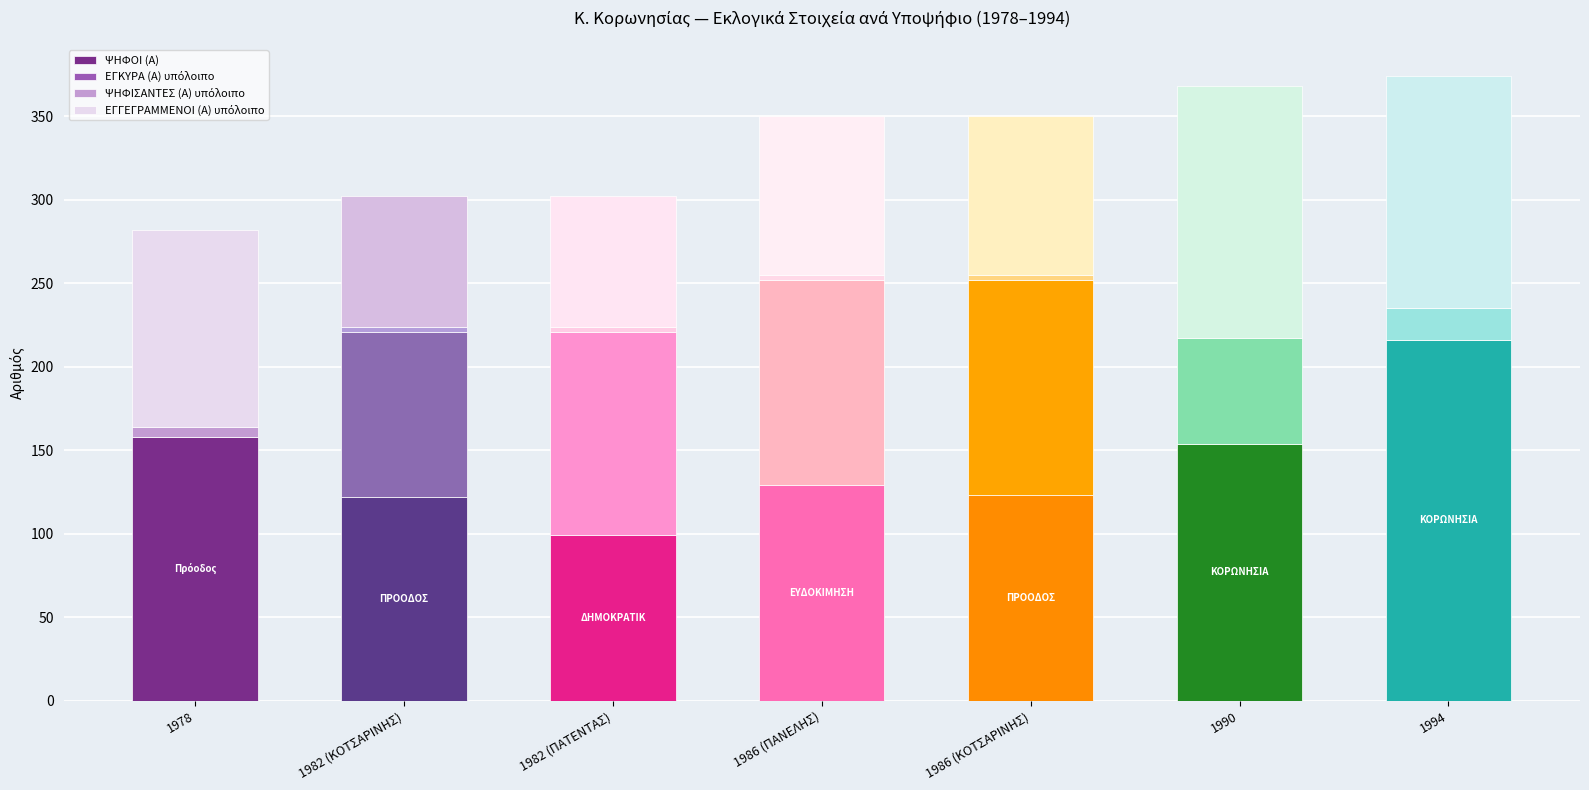

The ΨΗΦΟΙ (Α) series shows 129 at 1986 (ΠΑΝΕΛΗΣ). True or false?

True